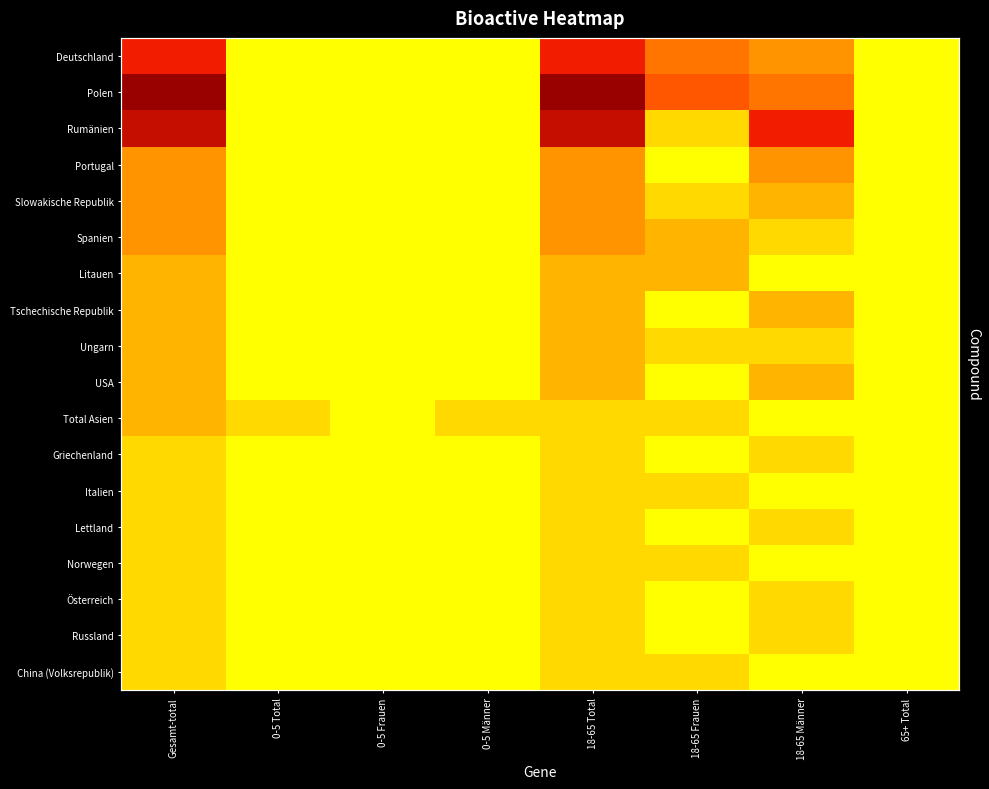

Where does the Spanien series first go above 1?

Gesamt-total